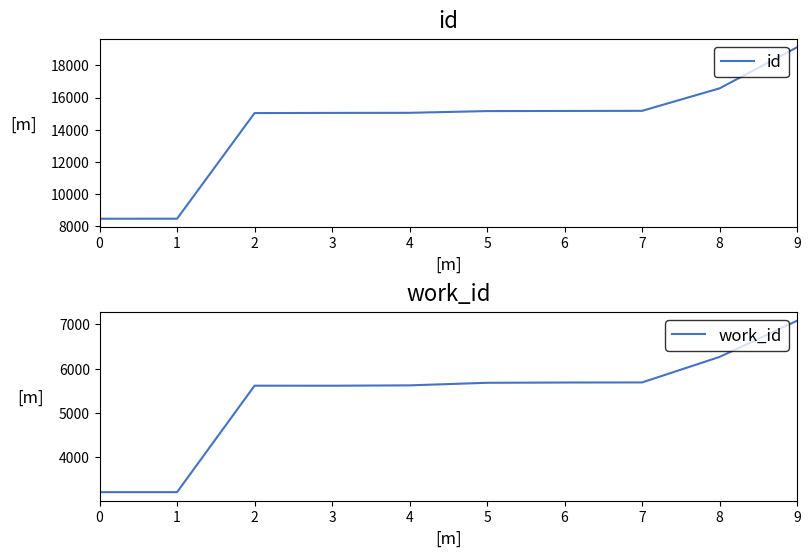

Reading right to left, transcribe all the data shown in this chart.

id: 19131	16572	15170	15163	15155	15047	15041	15030	8447	8446
work_id: 7080	6264	5689	5687	5681	5623	5615	5616	3216	3216